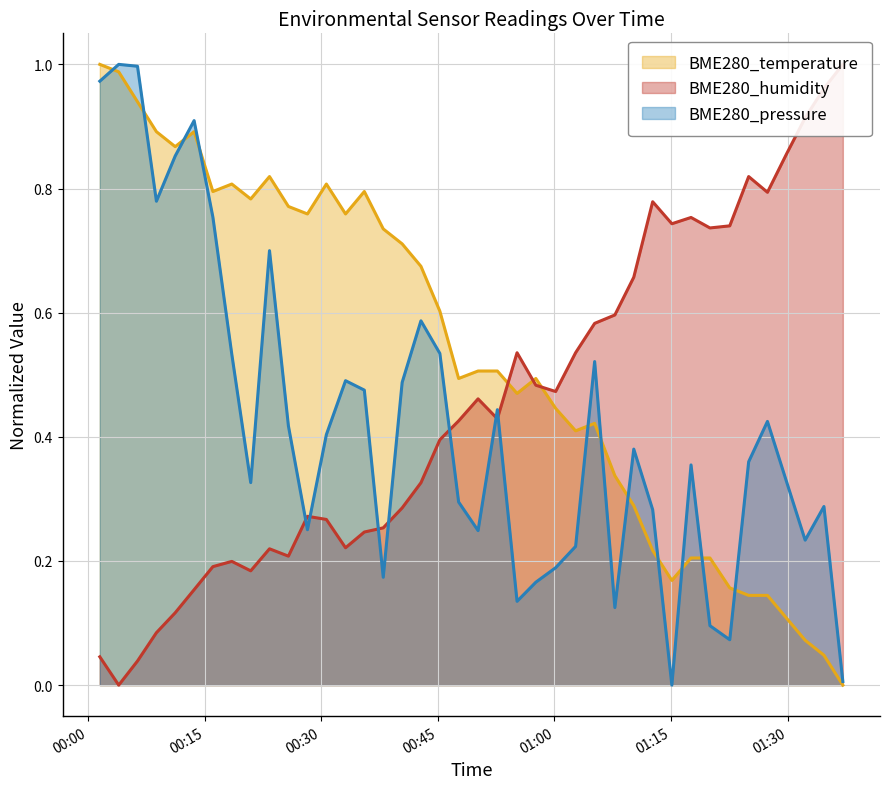

Between 2023/09/09 00:33:07 and 2023/09/09 01:37:06, which series saw the biggest shift?

BME280_humidity